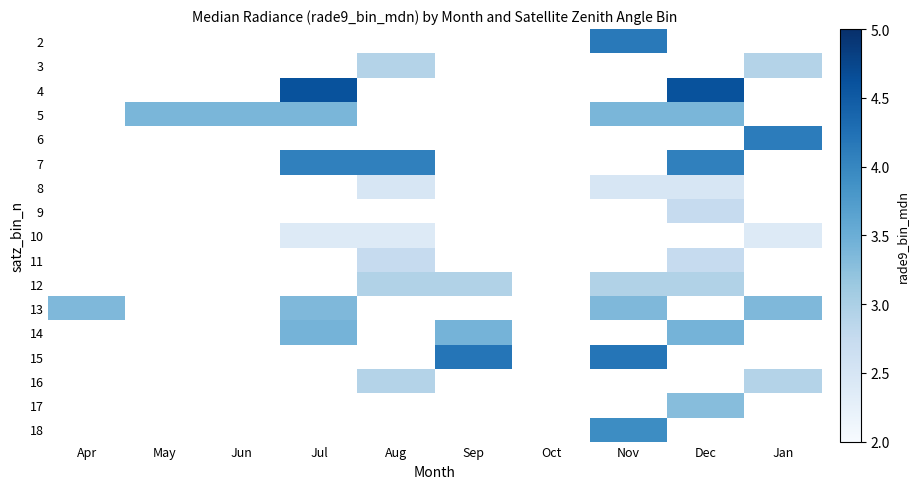

Between Jun and May, which is larger?

May